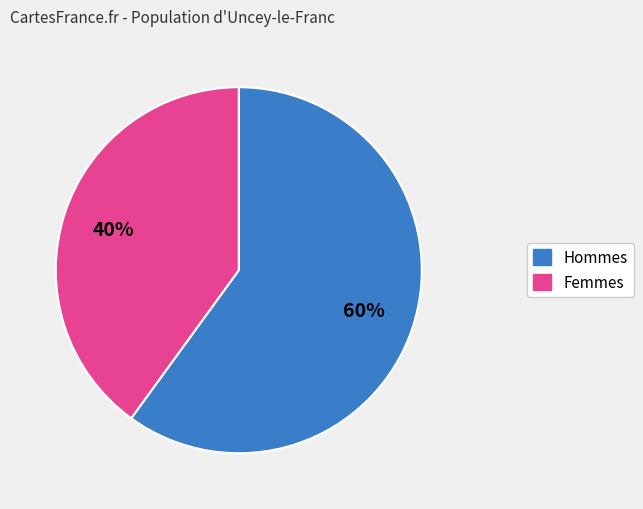

To the nearest percent, what is the average slice percentage?

50%